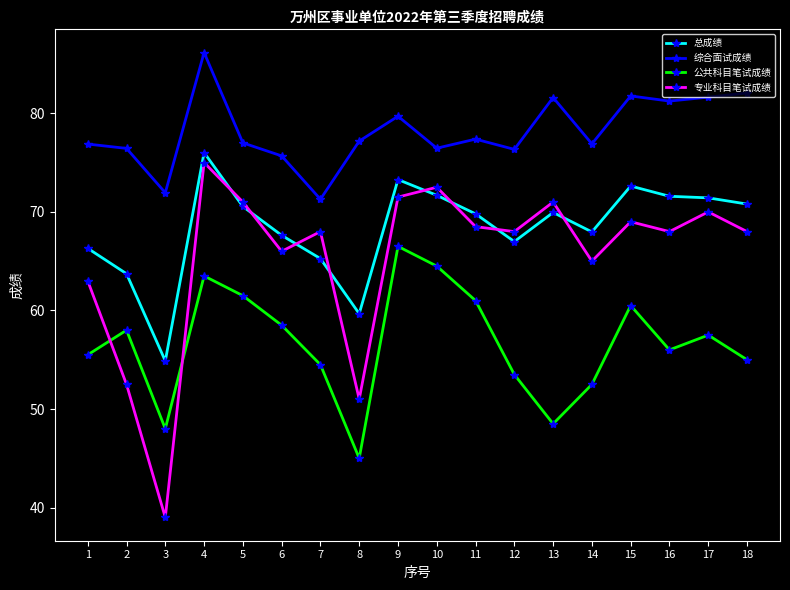

In 综合面试成绩, how many points are lower than both neighbors (excluding endpoints)?

6